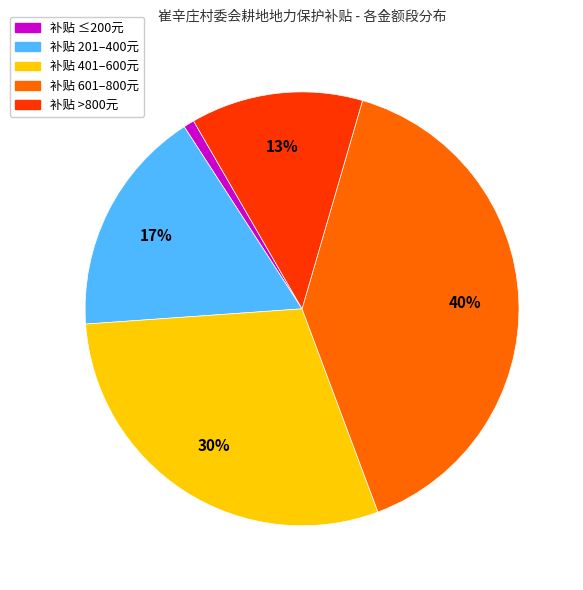

Is there a majority slice in this chart?

No